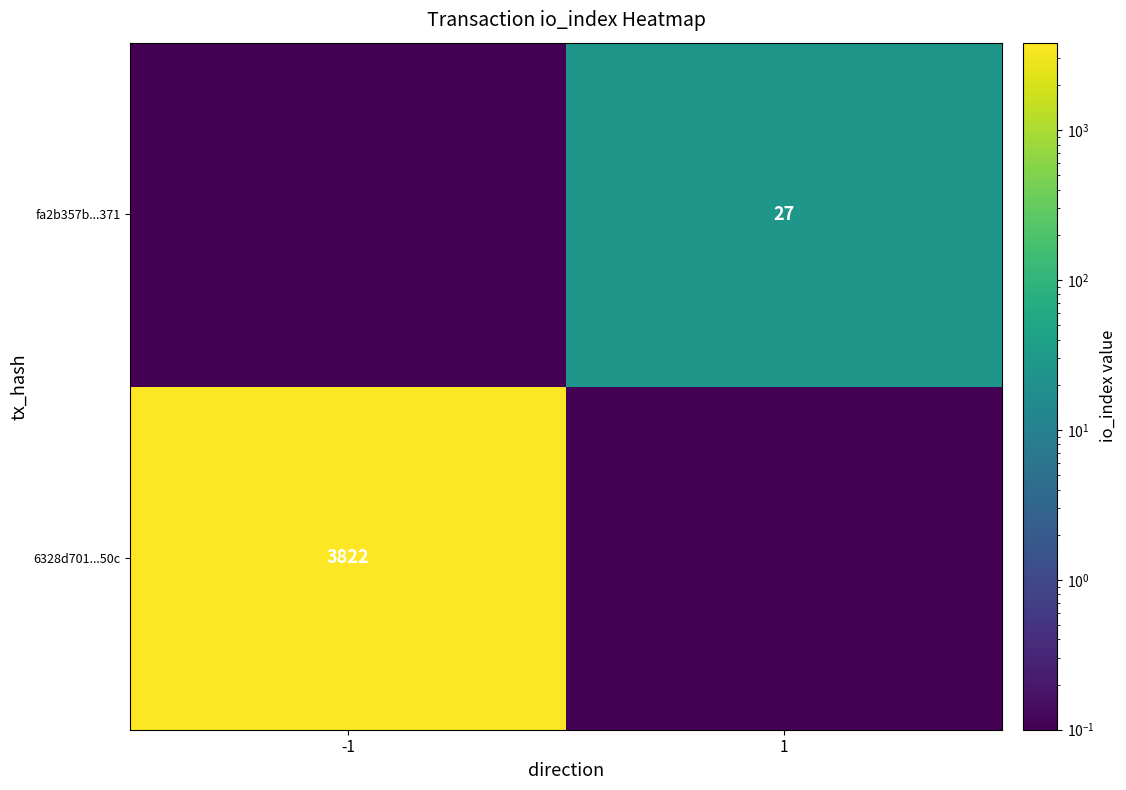

The fa2b357b...371 series shows 44.2 at 1. True or false?

False